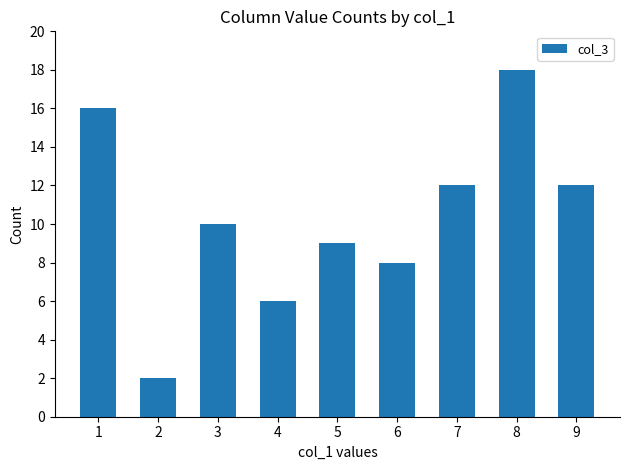

How many distinct data groups are displayed?

1